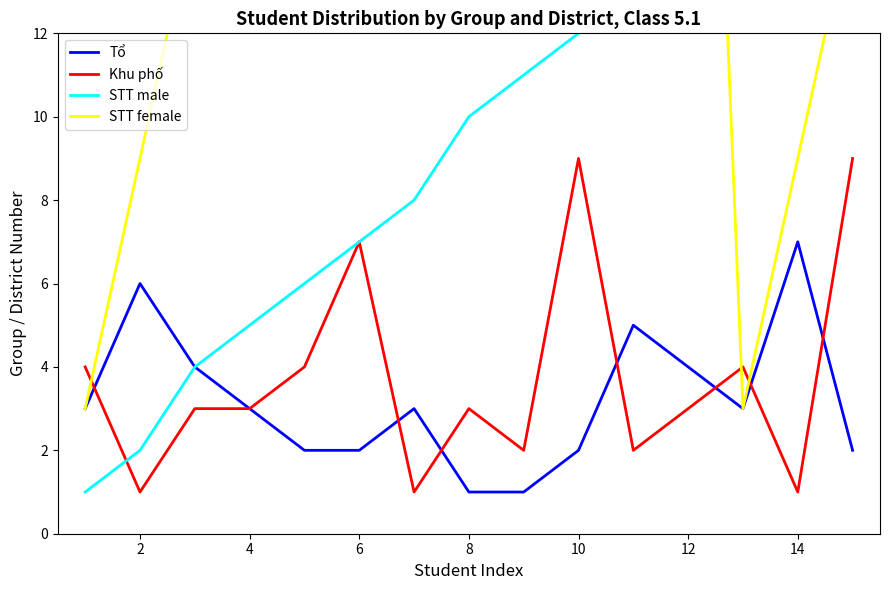

How many data points in STT female are above 21?

7